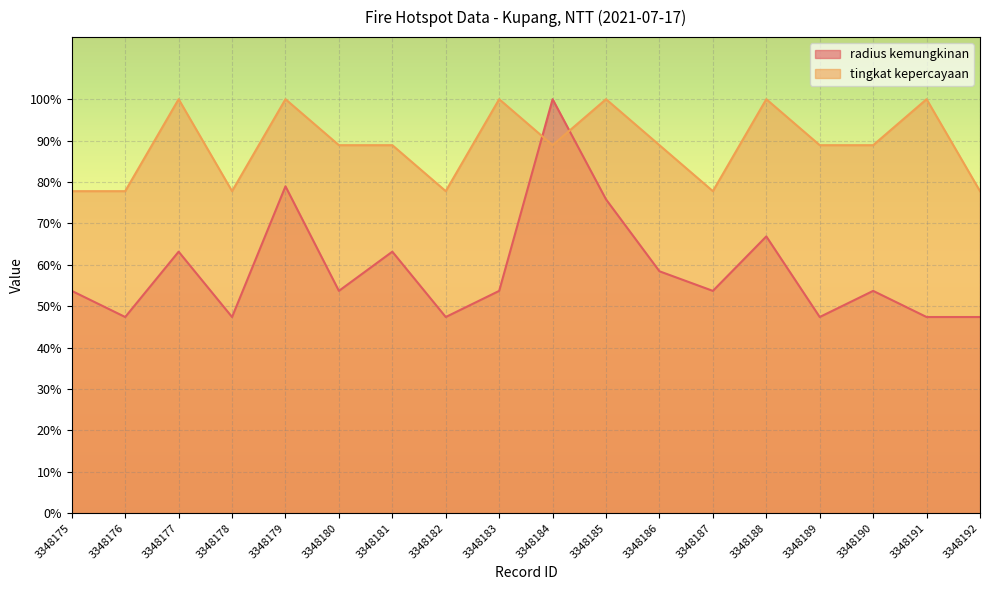

After their last crossing, which series has the higher values: tingkat kepercayaan or radius kemungkinan?

tingkat kepercayaan